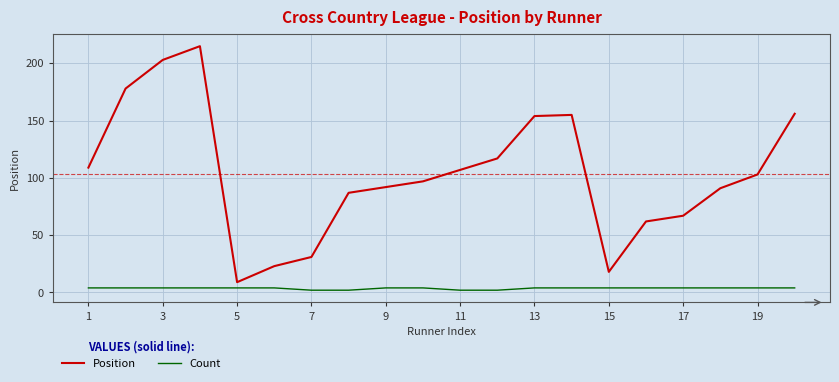

Count the Count values in the range 4 to 5.

16